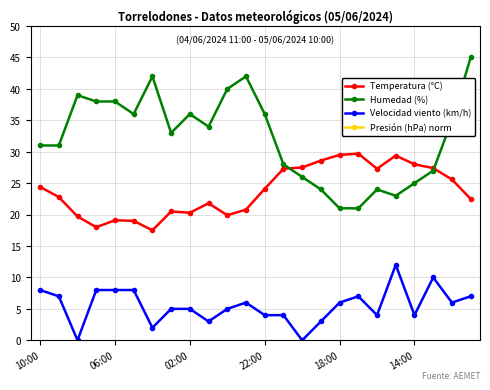

What is the difference between the second highest and second lowest values in the Velocidad viento (km/h) series?

10.0